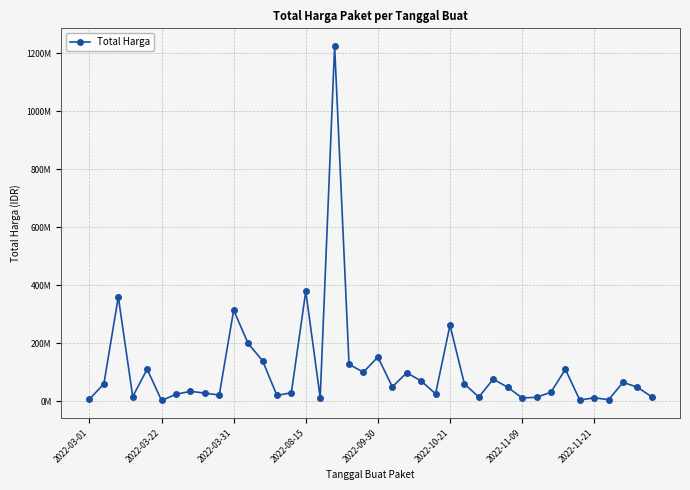

Does the chart have visible grid lines?

Yes